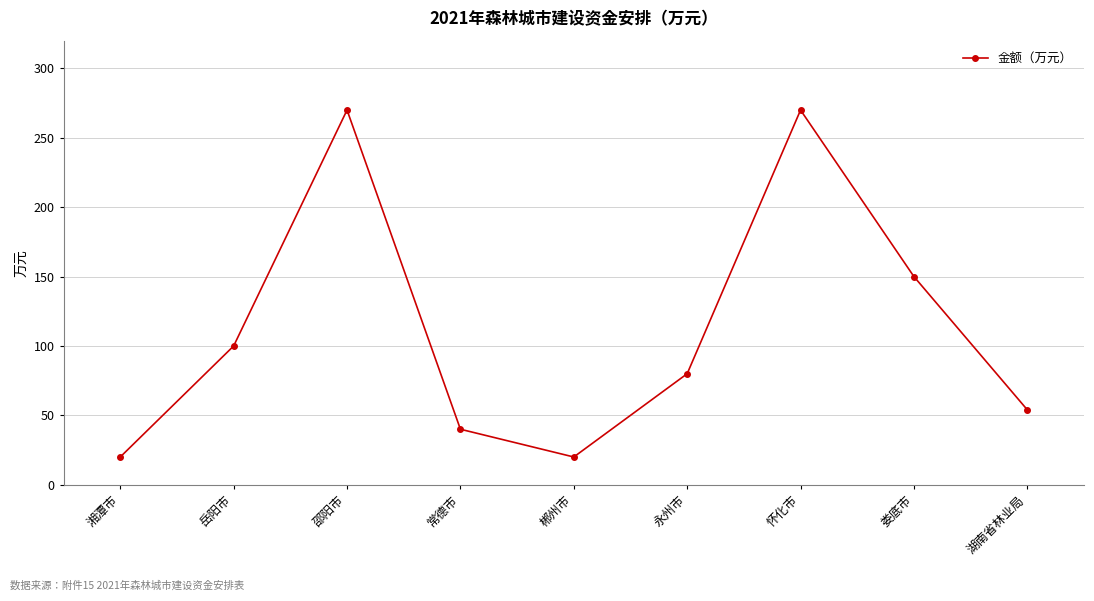

What is the average value?

112